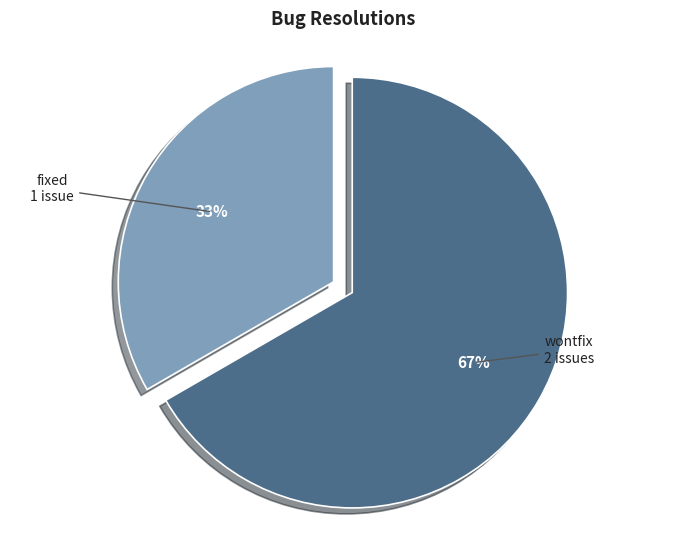

Does any single category account for the majority?

Yes